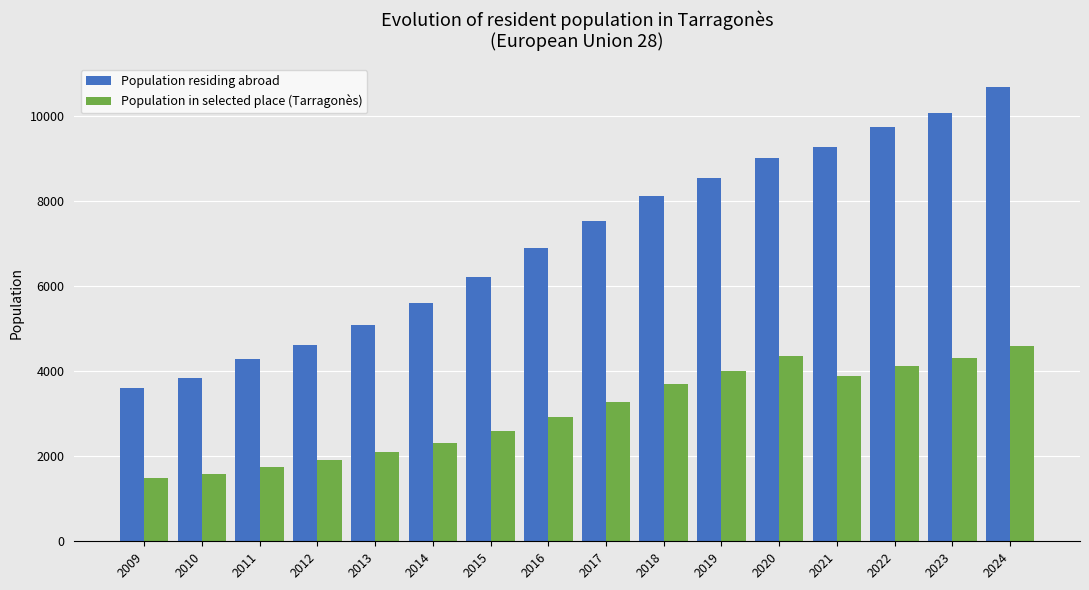

What are all the series names shown in the legend?

Population residing abroad, Population in selected place (Tarragonès)